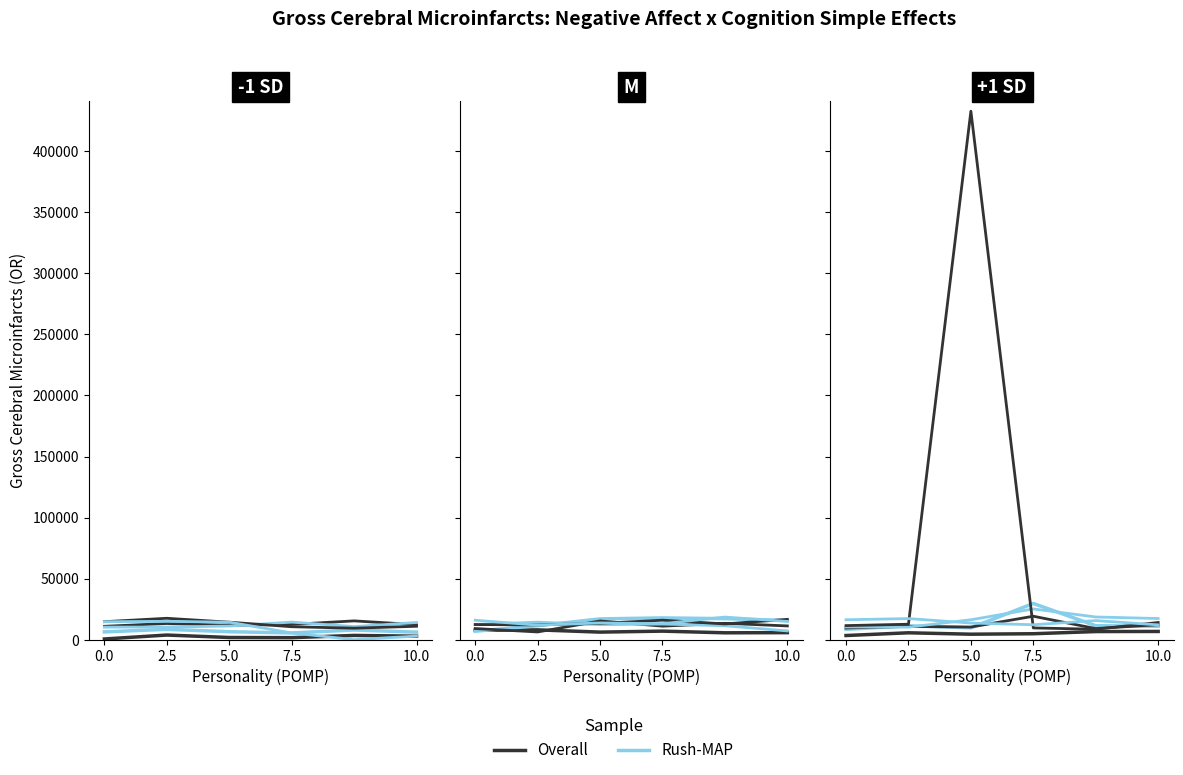

True or false: Rush-MAP has a value of 22198 at 0.0.

False